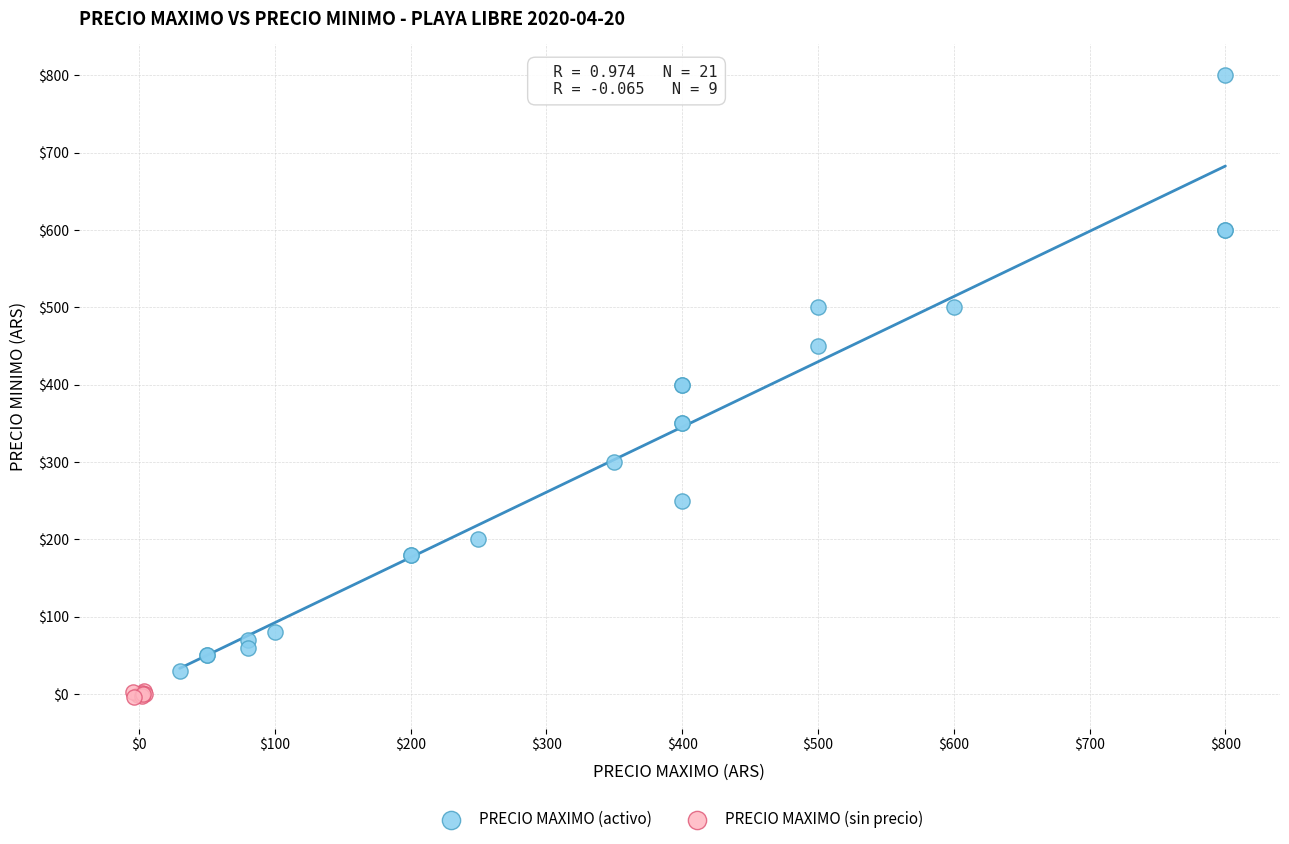

Which series reaches the minimum Y coordinate?

PRECIO MAXIMO (sin precio)